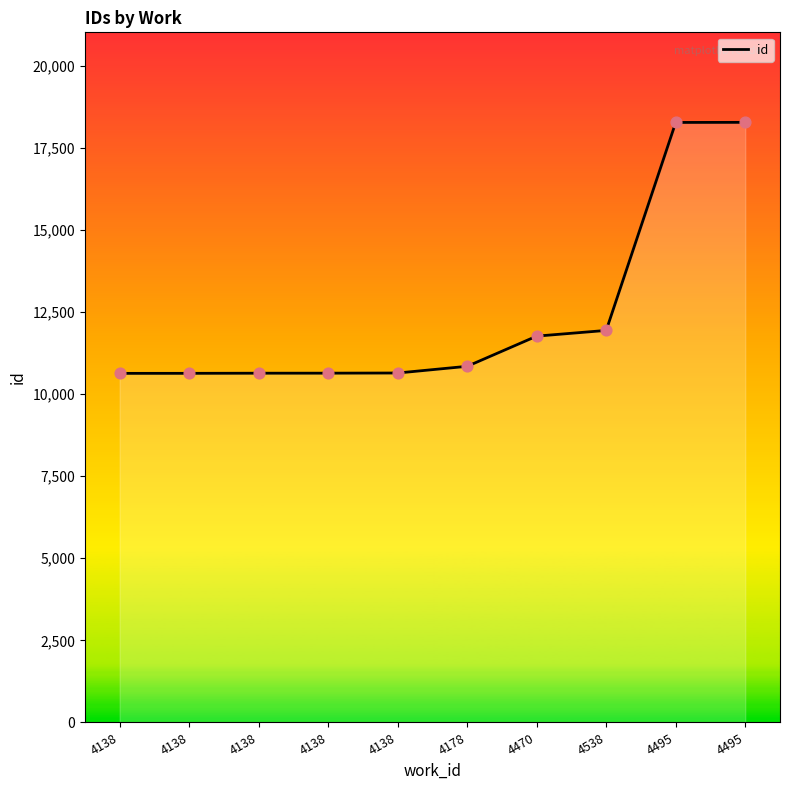

What is the change in value from 4470 to 4495?

+6506